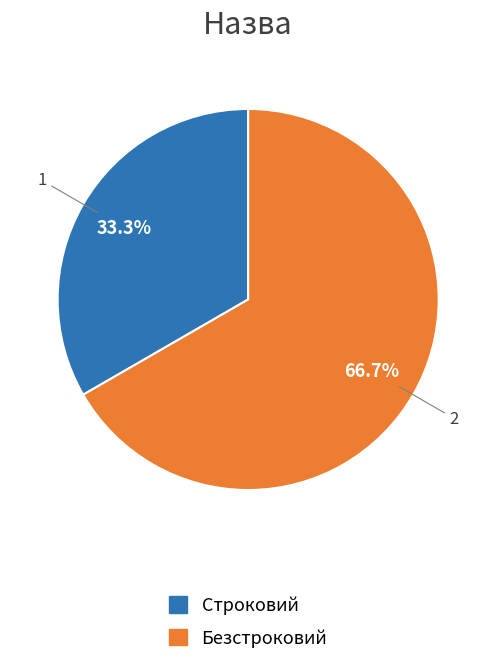

What percentage is NOT represented by Строковий?

66.7%